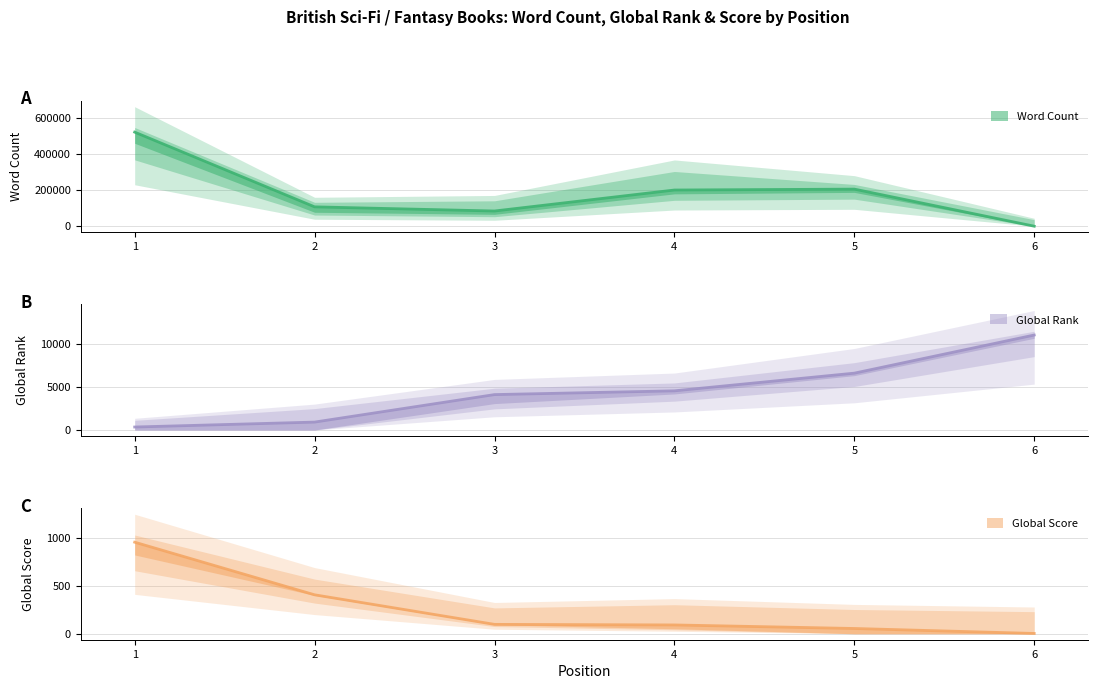

What is the maximum value for Word Count line?

520000